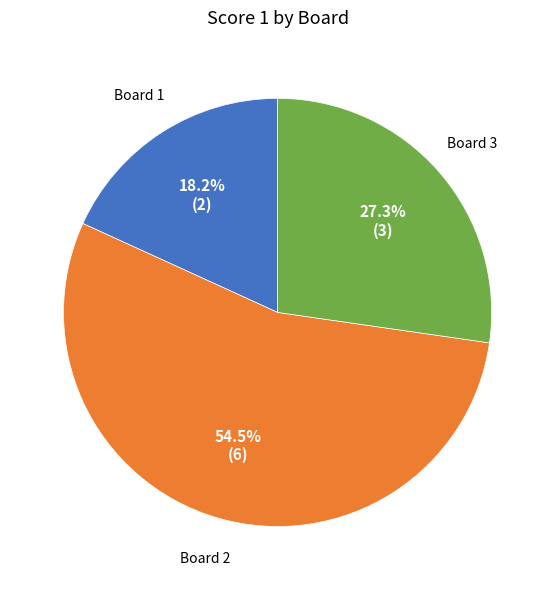

Which category has the smallest portion of the pie?

Board 1